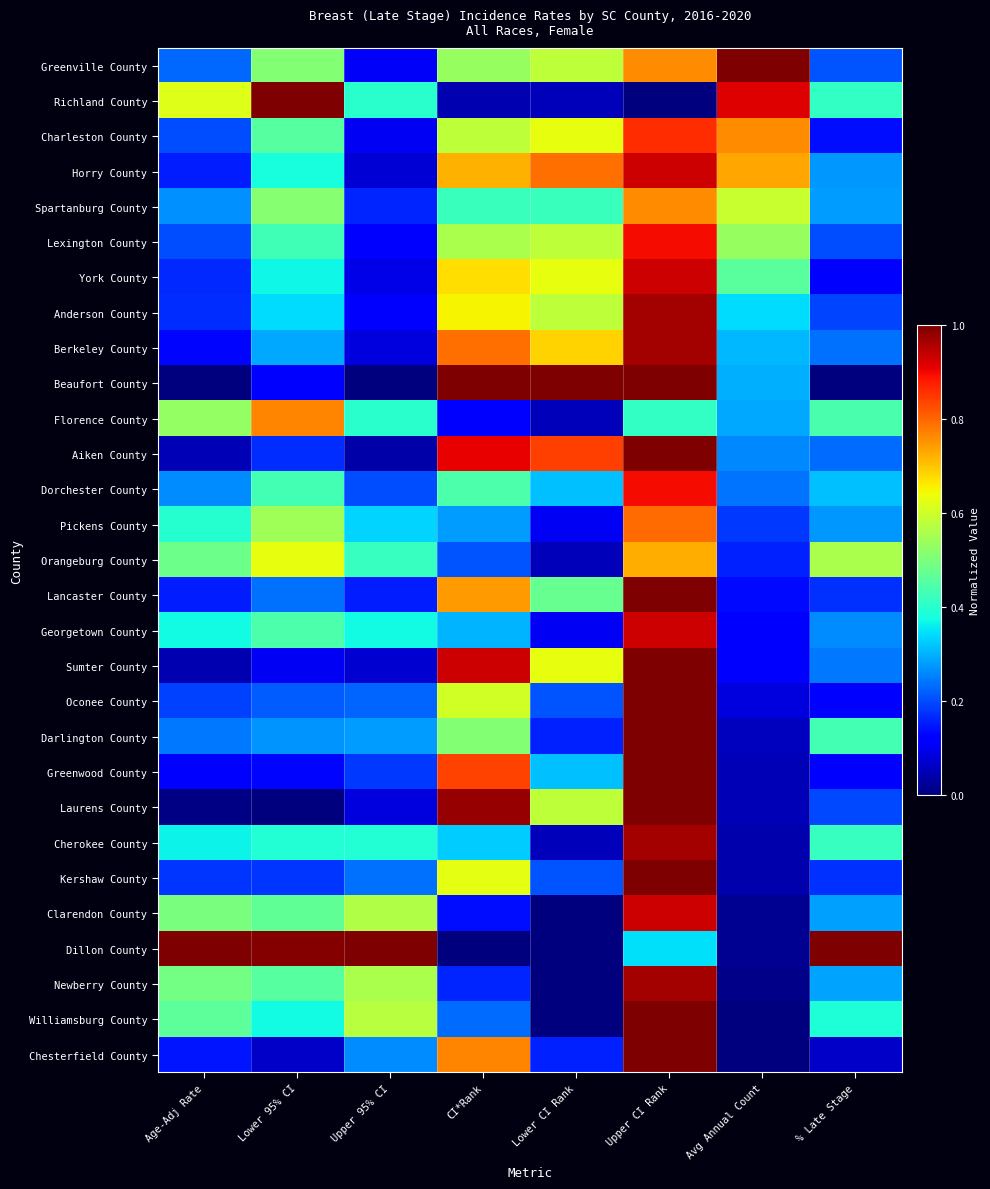

Reading left to right, what are all the values shown in this chart?

Greenville County: Age-Adj Rate=0.2	Lower 95% CI=0.5	Upper 95% CI=0.1	CI*Rank=0.5	Lower CI Rank=0.6	Upper CI Rank=0.8	Avg Annual Count=1.0	% Late Stage=0.2
Richland County: Age-Adj Rate=0.6	Lower 95% CI=1.0	Upper 95% CI=0.4	CI*Rank=0.0	Lower CI Rank=0.1	Upper CI Rank=0.0	Avg Annual Count=0.9	% Late Stage=0.4
Charleston County: Age-Adj Rate=0.2	Lower 95% CI=0.5	Upper 95% CI=0.1	CI*Rank=0.6	Lower CI Rank=0.6	Upper CI Rank=0.9	Avg Annual Count=0.8	% Late Stage=0.1
Horry County: Age-Adj Rate=0.2	Lower 95% CI=0.4	Upper 95% CI=0.1	CI*Rank=0.7	Lower CI Rank=0.8	Upper CI Rank=0.9	Avg Annual Count=0.7	% Late Stage=0.3
Spartanburg County: Age-Adj Rate=0.3	Lower 95% CI=0.5	Upper 95% CI=0.2	CI*Rank=0.4	Lower CI Rank=0.4	Upper CI Rank=0.8	Avg Annual Count=0.6	% Late Stage=0.3
Lexington County: Age-Adj Rate=0.2	Lower 95% CI=0.4	Upper 95% CI=0.1	CI*Rank=0.6	Lower CI Rank=0.6	Upper CI Rank=0.9	Avg Annual Count=0.5	% Late Stage=0.2
York County: Age-Adj Rate=0.2	Lower 95% CI=0.4	Upper 95% CI=0.1	CI*Rank=0.7	Lower CI Rank=0.6	Upper CI Rank=0.9	Avg Annual Count=0.5	% Late Stage=0.1
Anderson County: Age-Adj Rate=0.2	Lower 95% CI=0.3	Upper 95% CI=0.1	CI*Rank=0.7	Lower CI Rank=0.6	Upper CI Rank=1.0	Avg Annual Count=0.3	% Late Stage=0.2
Berkeley County: Age-Adj Rate=0.1	Lower 95% CI=0.3	Upper 95% CI=0.1	CI*Rank=0.8	Lower CI Rank=0.7	Upper CI Rank=1.0	Avg Annual Count=0.3	% Late Stage=0.2
Beaufort County: Age-Adj Rate=0.0	Lower 95% CI=0.1	Upper 95% CI=0.0	CI*Rank=1.0	Lower CI Rank=1.0	Upper CI Rank=1.0	Avg Annual Count=0.3	% Late Stage=0.0
Florence County: Age-Adj Rate=0.5	Lower 95% CI=0.8	Upper 95% CI=0.4	CI*Rank=0.1	Lower CI Rank=0.1	Upper CI Rank=0.4	Avg Annual Count=0.3	% Late Stage=0.4
Aiken County: Age-Adj Rate=0.0	Lower 95% CI=0.2	Upper 95% CI=0.0	CI*Rank=0.9	Lower CI Rank=0.8	Upper CI Rank=1.0	Avg Annual Count=0.3	% Late Stage=0.2
Dorchester County: Age-Adj Rate=0.3	Lower 95% CI=0.4	Upper 95% CI=0.2	CI*Rank=0.4	Lower CI Rank=0.3	Upper CI Rank=0.9	Avg Annual Count=0.2	% Late Stage=0.3
Pickens County: Age-Adj Rate=0.4	Lower 95% CI=0.5	Upper 95% CI=0.3	CI*Rank=0.3	Lower CI Rank=0.1	Upper CI Rank=0.8	Avg Annual Count=0.2	% Late Stage=0.3
Orangeburg County: Age-Adj Rate=0.5	Lower 95% CI=0.6	Upper 95% CI=0.4	CI*Rank=0.2	Lower CI Rank=0.1	Upper CI Rank=0.7	Avg Annual Count=0.2	% Late Stage=0.6
Lancaster County: Age-Adj Rate=0.2	Lower 95% CI=0.2	Upper 95% CI=0.2	CI*Rank=0.7	Lower CI Rank=0.5	Upper CI Rank=1.0	Avg Annual Count=0.1	% Late Stage=0.2
Georgetown County: Age-Adj Rate=0.4	Lower 95% CI=0.4	Upper 95% CI=0.4	CI*Rank=0.3	Lower CI Rank=0.1	Upper CI Rank=0.9	Avg Annual Count=0.1	% Late Stage=0.3
Sumter County: Age-Adj Rate=0.0	Lower 95% CI=0.1	Upper 95% CI=0.1	CI*Rank=0.9	Lower CI Rank=0.6	Upper CI Rank=1.0	Avg Annual Count=0.1	% Late Stage=0.2
Oconee County: Age-Adj Rate=0.2	Lower 95% CI=0.2	Upper 95% CI=0.2	CI*Rank=0.6	Lower CI Rank=0.2	Upper CI Rank=1.0	Avg Annual Count=0.1	% Late Stage=0.1
Darlington County: Age-Adj Rate=0.2	Lower 95% CI=0.3	Upper 95% CI=0.3	CI*Rank=0.5	Lower CI Rank=0.2	Upper CI Rank=1.0	Avg Annual Count=0.1	% Late Stage=0.4
Greenwood County: Age-Adj Rate=0.1	Lower 95% CI=0.1	Upper 95% CI=0.2	CI*Rank=0.8	Lower CI Rank=0.3	Upper CI Rank=1.0	Avg Annual Count=0.1	% Late Stage=0.1
Laurens County: Age-Adj Rate=0.0	Lower 95% CI=0.0	Upper 95% CI=0.1	CI*Rank=1.0	Lower CI Rank=0.6	Upper CI Rank=1.0	Avg Annual Count=0.1	% Late Stage=0.2
Cherokee County: Age-Adj Rate=0.4	Lower 95% CI=0.4	Upper 95% CI=0.4	CI*Rank=0.3	Lower CI Rank=0.1	Upper CI Rank=1.0	Avg Annual Count=0.0	% Late Stage=0.4
Kershaw County: Age-Adj Rate=0.2	Lower 95% CI=0.2	Upper 95% CI=0.2	CI*Rank=0.6	Lower CI Rank=0.2	Upper CI Rank=1.0	Avg Annual Count=0.0	% Late Stage=0.2
Clarendon County: Age-Adj Rate=0.5	Lower 95% CI=0.5	Upper 95% CI=0.6	CI*Rank=0.1	Lower CI Rank=0.0	Upper CI Rank=0.9	Avg Annual Count=0.0	% Late Stage=0.3
Dillon County: Age-Adj Rate=1.0	Lower 95% CI=1.0	Upper 95% CI=1.0	CI*Rank=0.0	Lower CI Rank=0.0	Upper CI Rank=0.3	Avg Annual Count=0.0	% Late Stage=1.0
Newberry County: Age-Adj Rate=0.5	Lower 95% CI=0.5	Upper 95% CI=0.6	CI*Rank=0.2	Lower CI Rank=0.0	Upper CI Rank=1.0	Avg Annual Count=0.0	% Late Stage=0.3
Williamsburg County: Age-Adj Rate=0.5	Lower 95% CI=0.4	Upper 95% CI=0.6	CI*Rank=0.2	Lower CI Rank=0.0	Upper CI Rank=1.0	Avg Annual Count=0.0	% Late Stage=0.4
Chesterfield County: Age-Adj Rate=0.1	Lower 95% CI=0.1	Upper 95% CI=0.3	CI*Rank=0.8	Lower CI Rank=0.2	Upper CI Rank=1.0	Avg Annual Count=0.0	% Late Stage=0.1